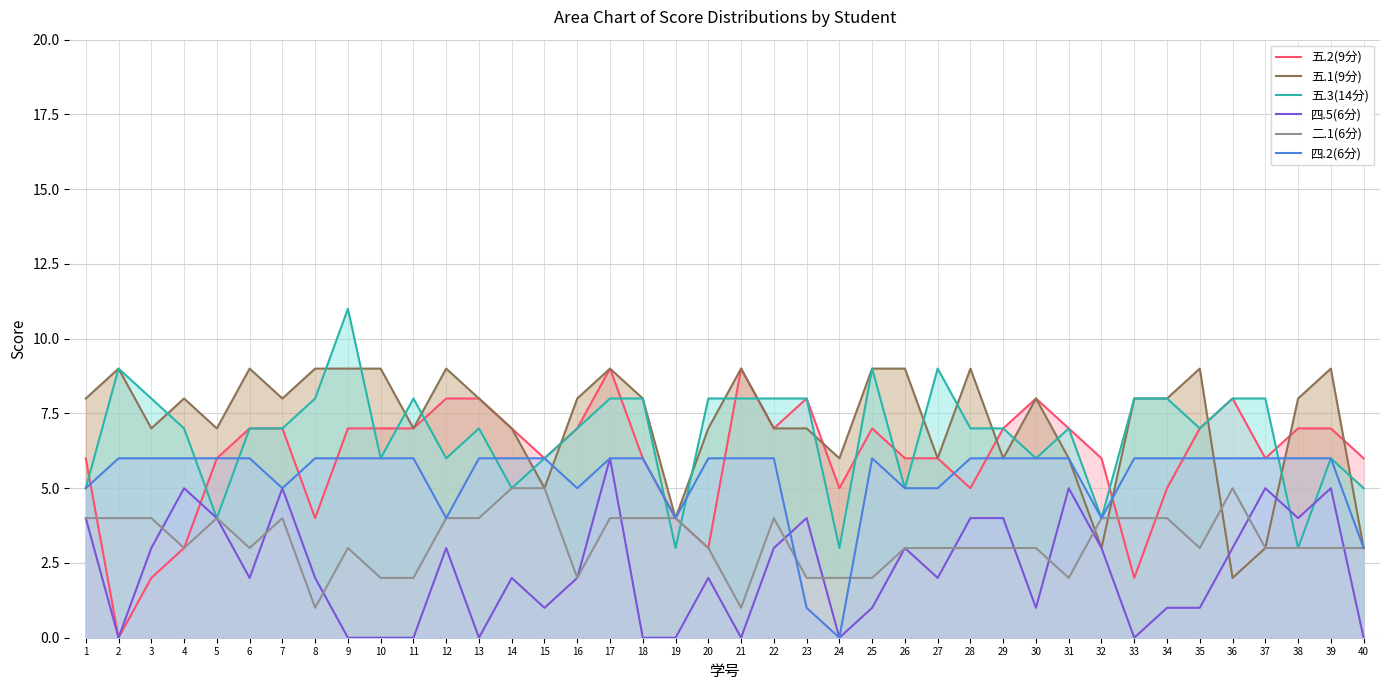

How many lines are shown in the chart?

6